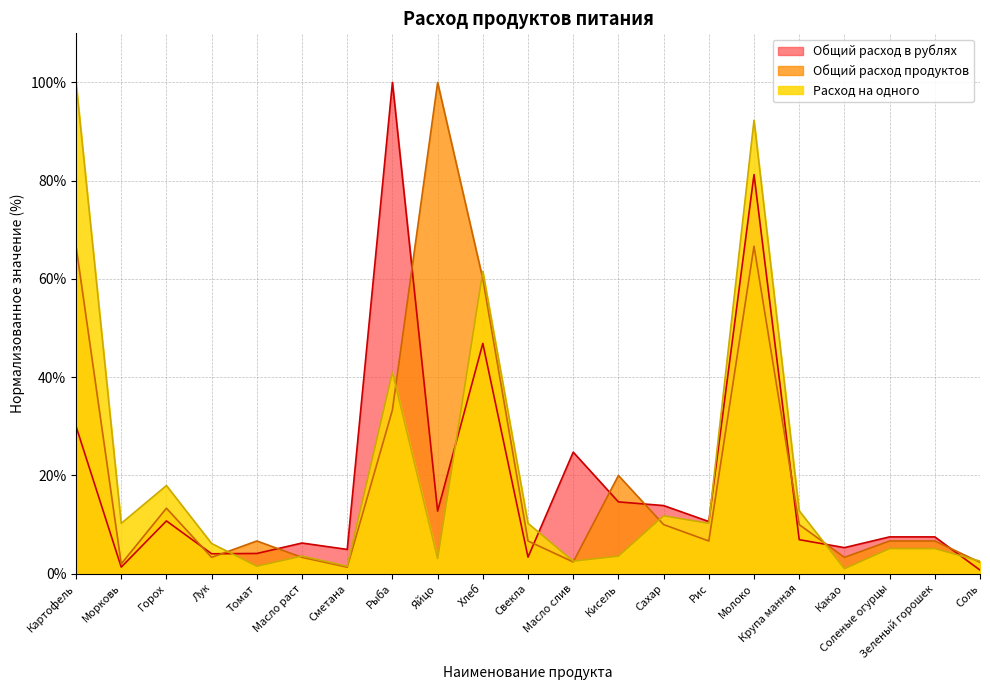

Does the chart have visible grid lines?

Yes